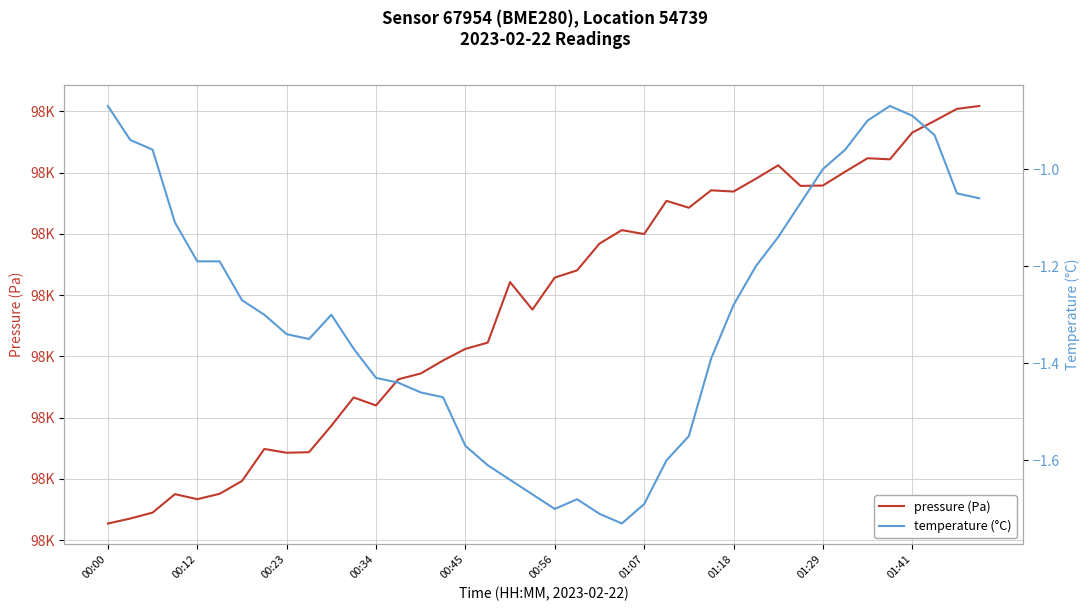

List the series in order of their overall mean, lowest first.

temperature (°C), pressure (Pa)